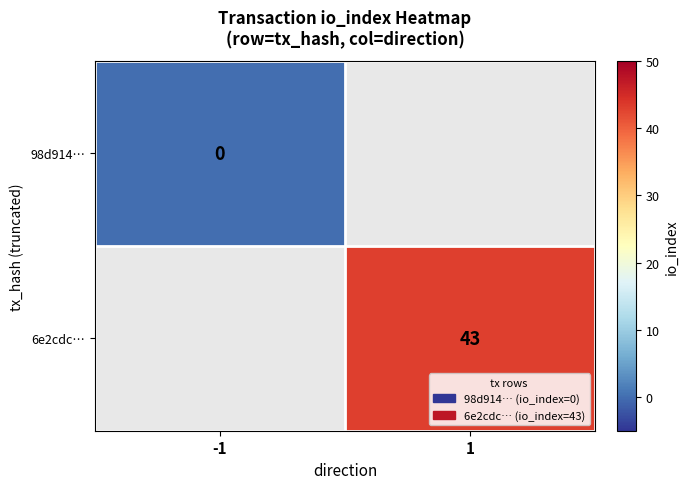

Rank the categories by 6e2cdc… value from lowest to highest.

-1, 1